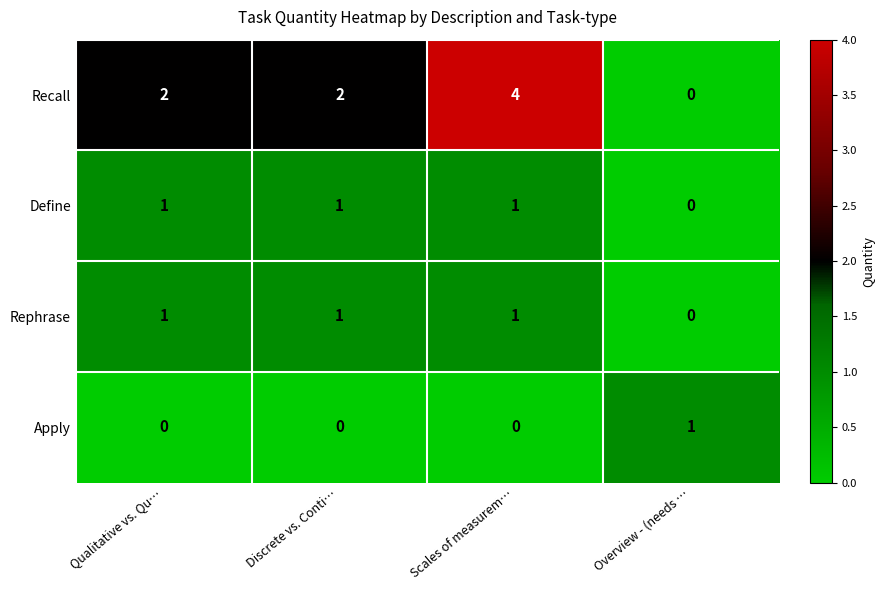

What is the total value across all series at Discrete vs. Conti…?

4